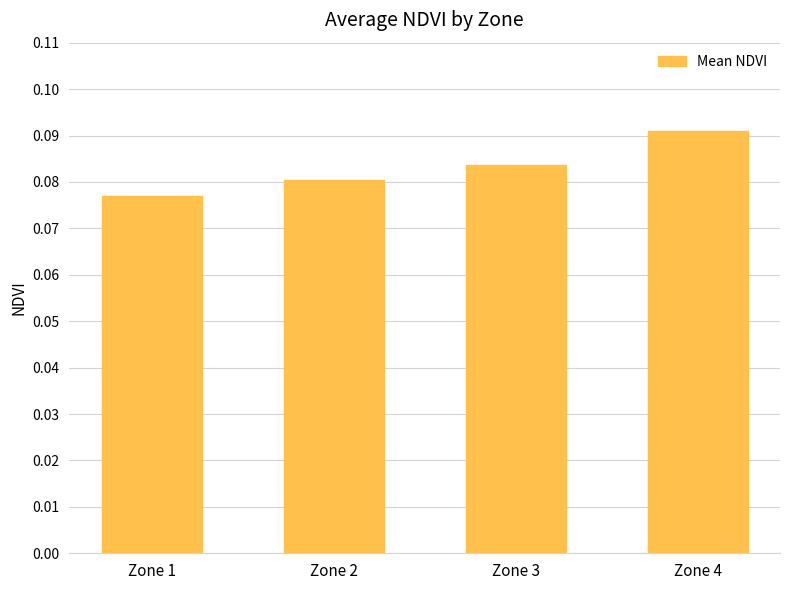

List the labels in order of value, smallest first.

Zone 1, Zone 2, Zone 3, Zone 4